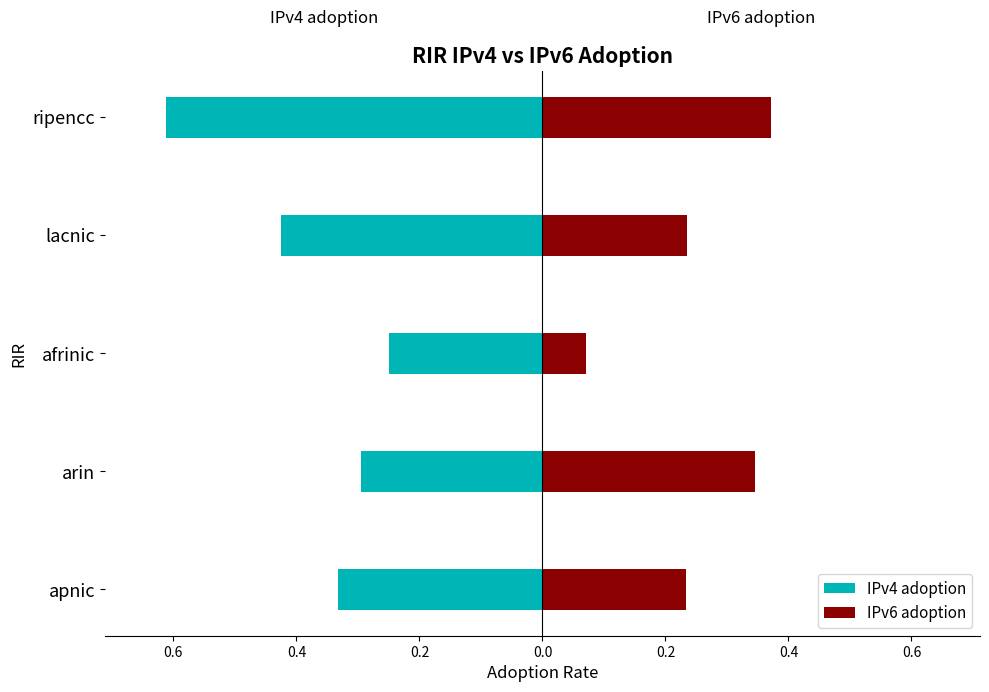

Is the value of IPv6 adoption at arin greater than the value of IPv4 adoption at apnic?

Yes